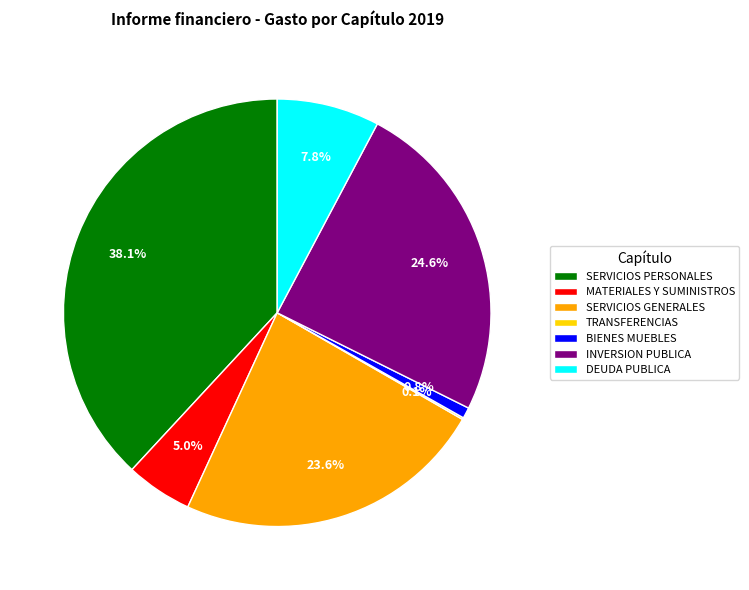

Is it true that MATERIALES Y SUMINISTROS is 14% of the pie?

False